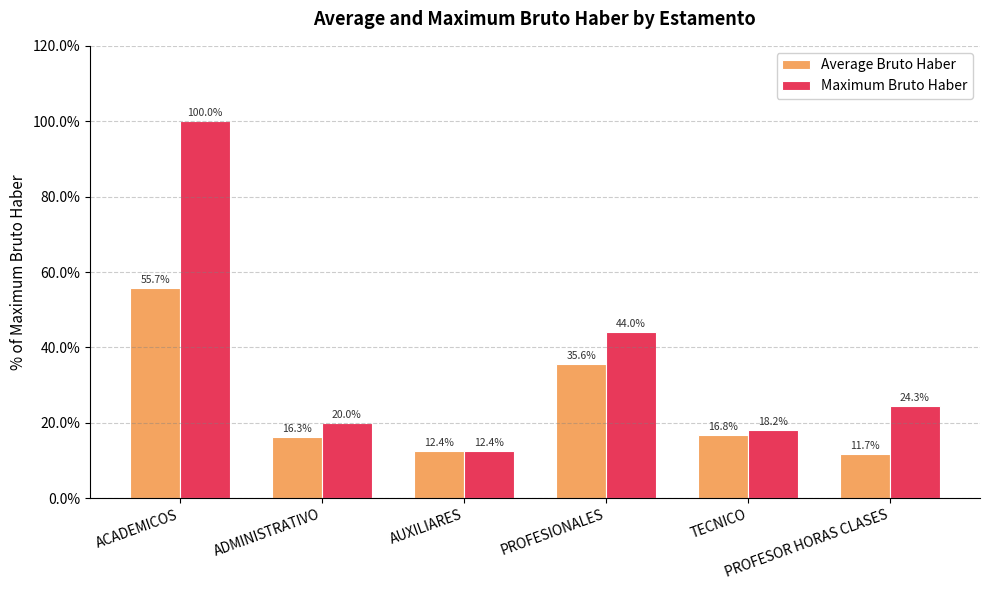

List the labels in order of Maximum Bruto Haber value, largest first.

ACADEMICOS, PROFESIONALES, PROFESOR HORAS CLASES, ADMINISTRATIVO, TECNICO, AUXILIARES